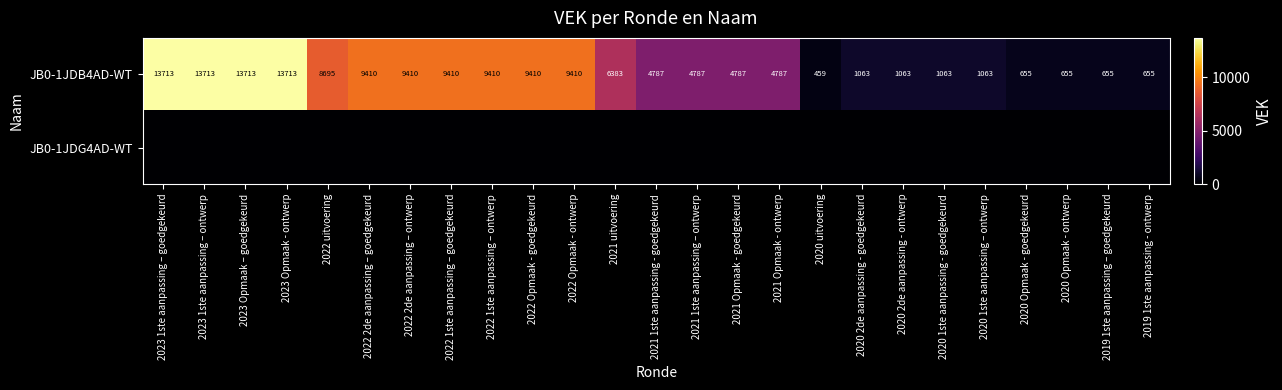

Is it true that JB0-1JDB4AD-WT equals 4787 at 2021 1ste aanpassing - goedgekeurd?

True